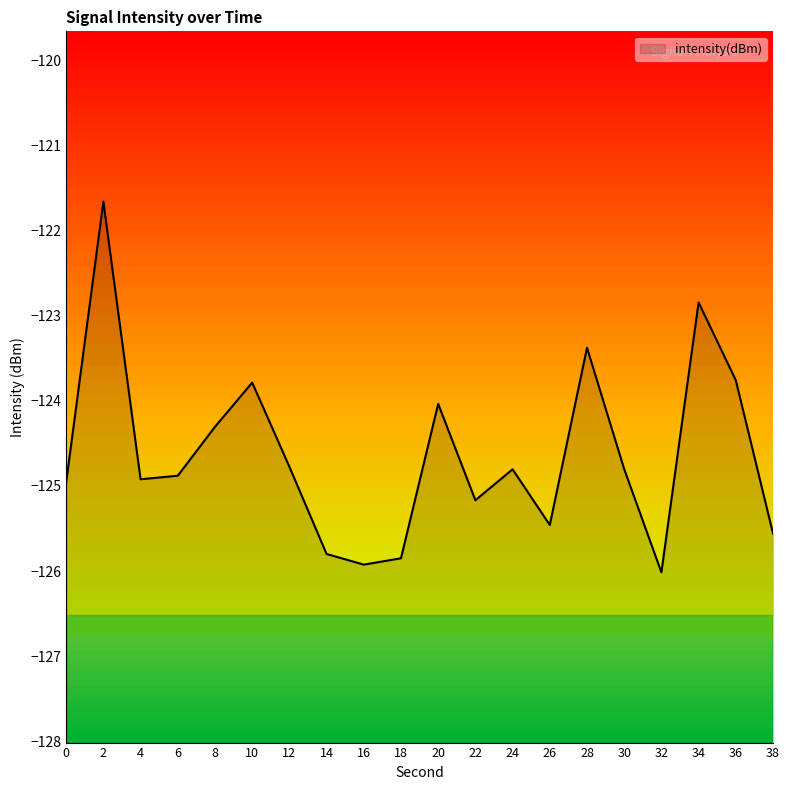

Which has a higher value, 8 or 26?

8